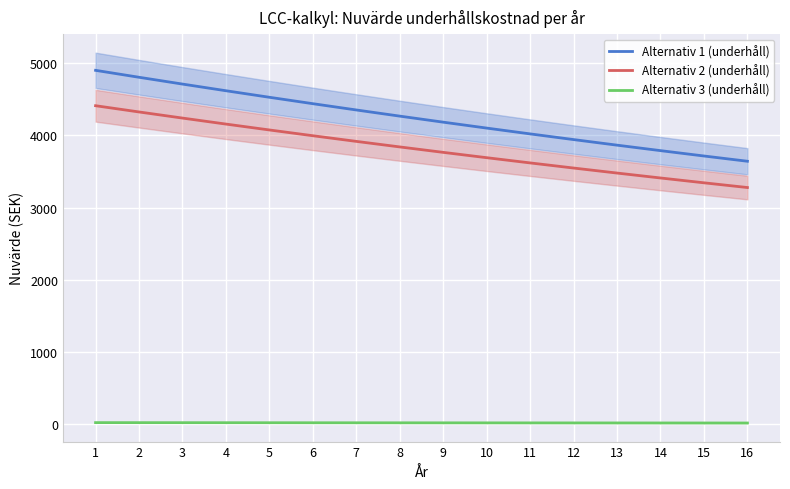

Which series has the widest spread of values?

Alternativ 1 (underhåll)